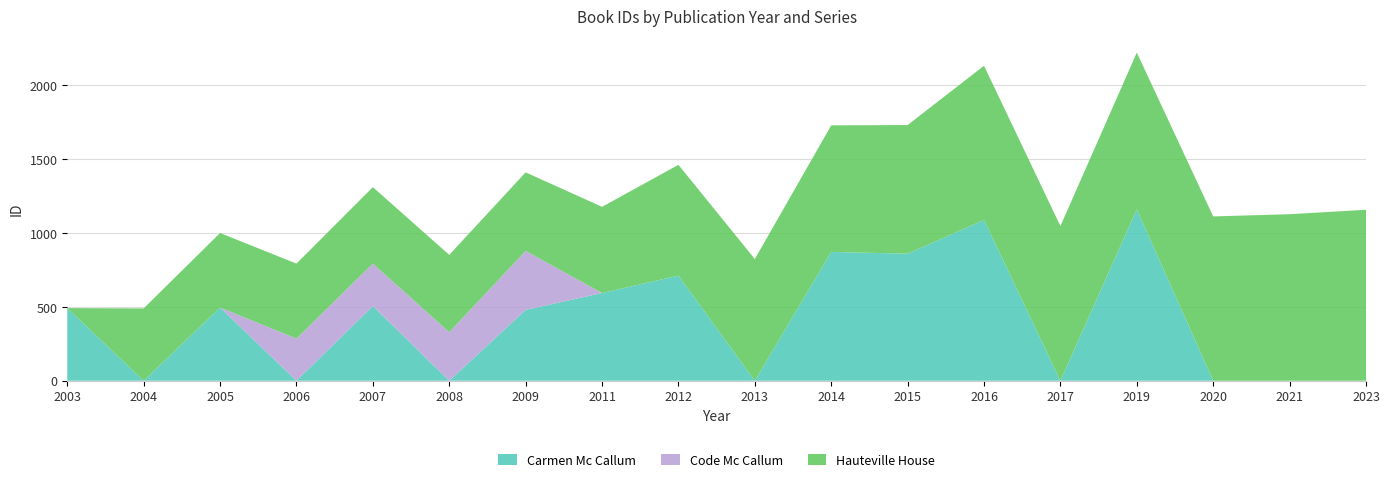

Reading left to right, transcribe all the data shown in this chart.

Carmen Mc Callum: 2003=491	2004=0	2005=495	2006=0	2007=505	2008=0	2009=479	2011=593	2012=711	2013=0	2014=871	2015=859	2016=1087	2017=0	2019=1159	2020=0	2021=0	2023=0
Code Mc Callum: 2003=0	2004=0	2005=0	2006=285	2007=287	2008=328	2009=399	2011=0	2012=0	2013=0	2014=0	2015=0	2016=0	2017=0	2019=0	2020=0	2021=0	2023=0
Hauteville House: 2003=0	2004=489	2005=504	2006=507	2007=517	2008=523	2009=531	2011=583	2012=749	2013=823	2014=856	2015=870	2016=1043	2017=1046	2019=1060	2020=1111	2021=1126	2023=1156